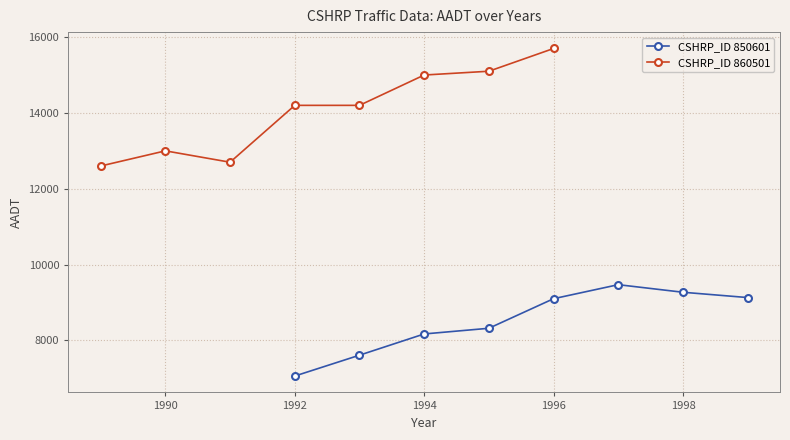

At how many categories does at least one series exceed 14990?

3